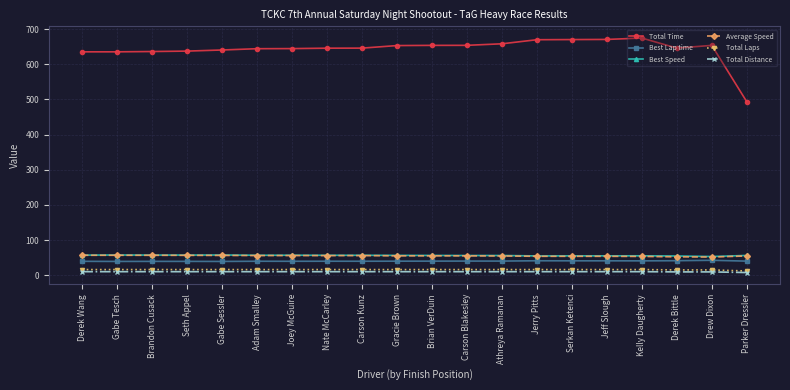

What is the sum of the Best Lap time values at Adam Smalley and Brandon Cusack?

79.0